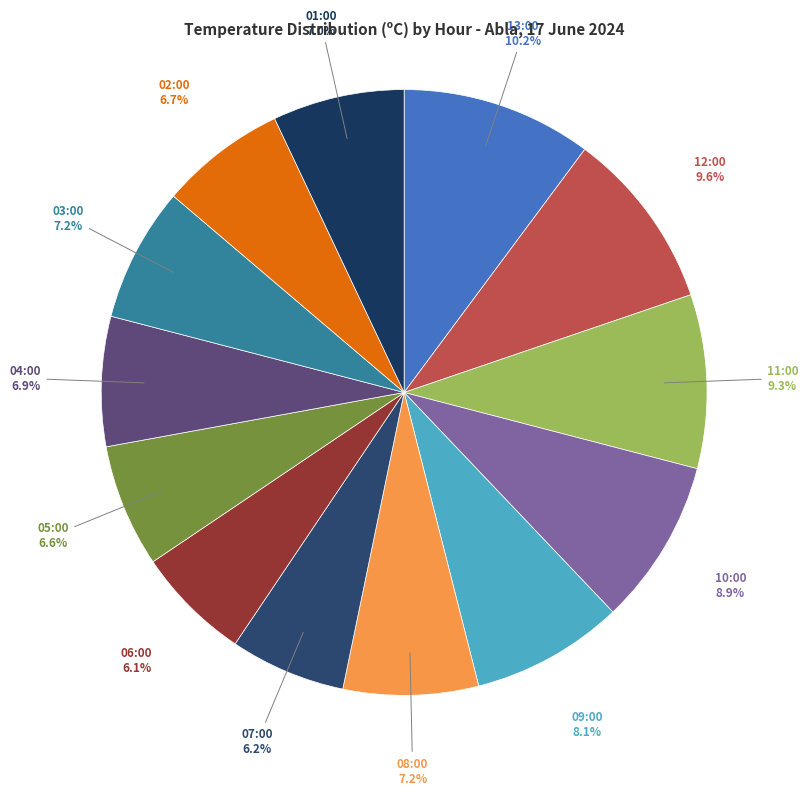

Which slice is the largest?

13:00